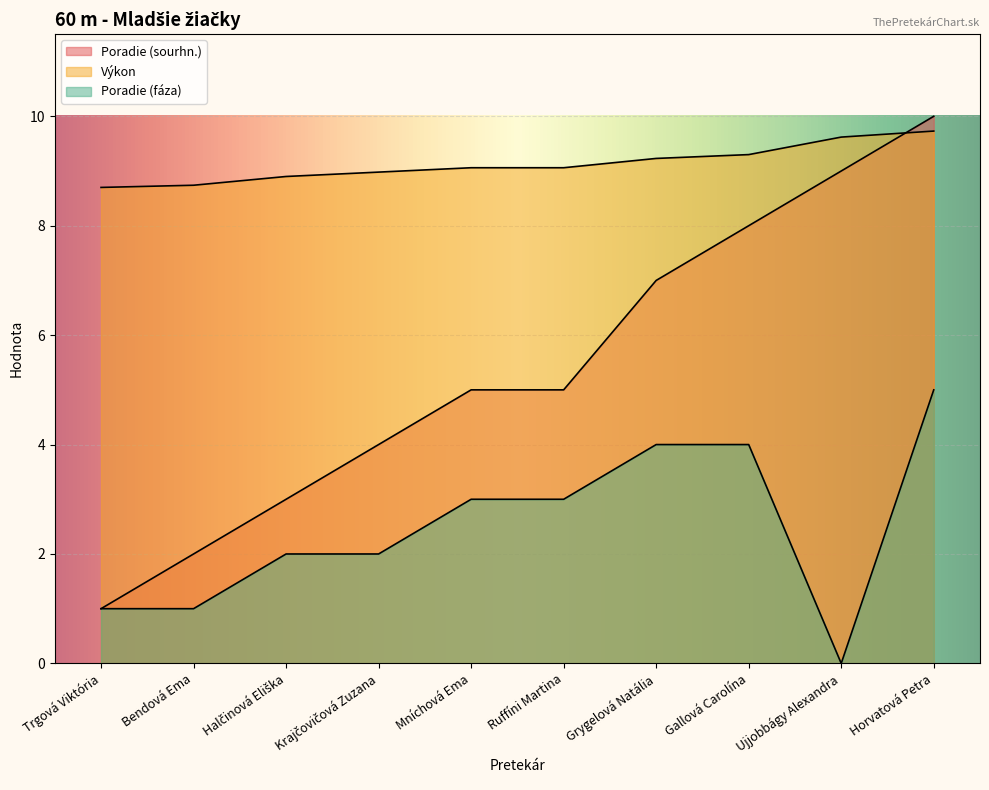

Reading left to right, transcribe all the data shown in this chart.

Poradie (sourhn.): 1.0	2.0	3.0	4.0	5.0	5.0	7.0	8.0	9.0	10.0
Výkon: 8.7	8.7	8.9	9.0	9.1	9.1	9.2	9.3	9.6	9.7
Poradie (fáza): 1.0	1.0	2.0	2.0	3.0	3.0	4.0	4.0	0.0	5.0